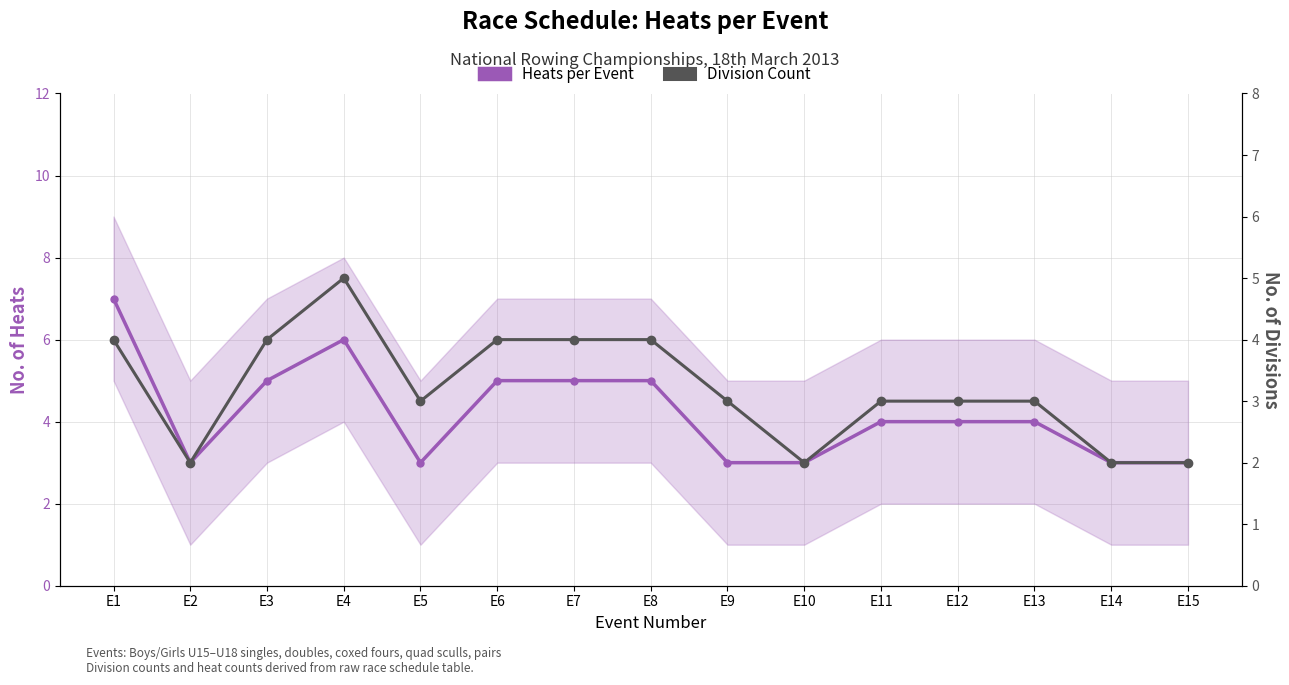

What is the value of the Division Count point at the 2nd from the left?

2